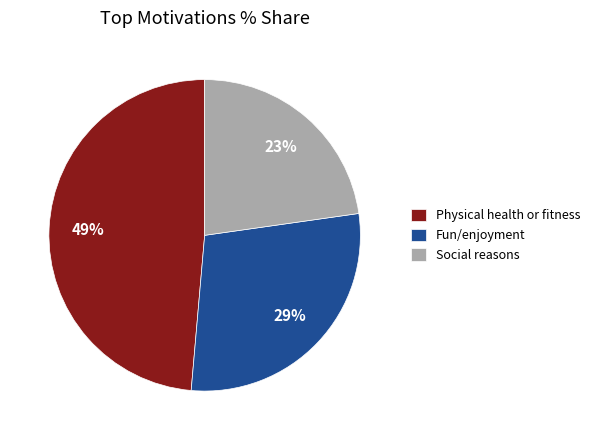

True or false: Social reasons accounts for 23% of the total.

True